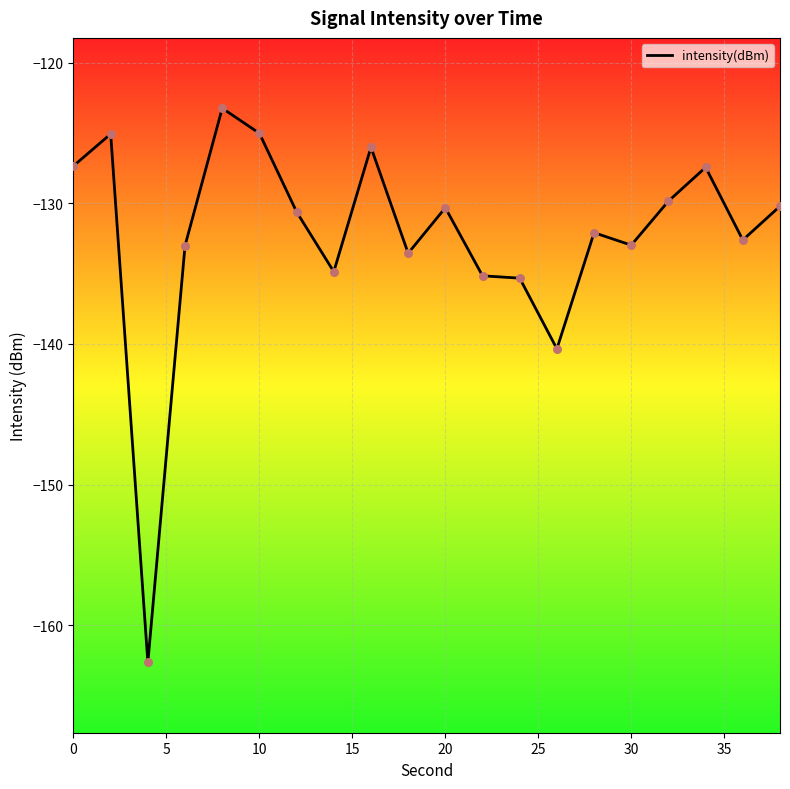

What is the smallest value displayed?

-162.6